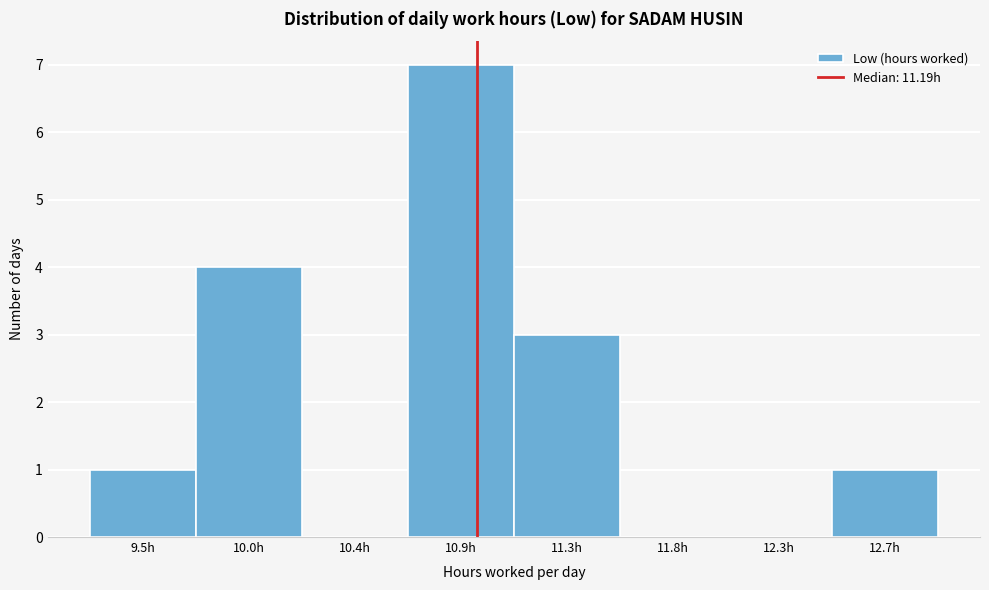

Reading left to right, transcribe all the data shown in this chart.

9.5h=1	10.0h=4	10.4h=0	10.9h=7	11.3h=3	11.8h=0	12.3h=0	12.7h=1